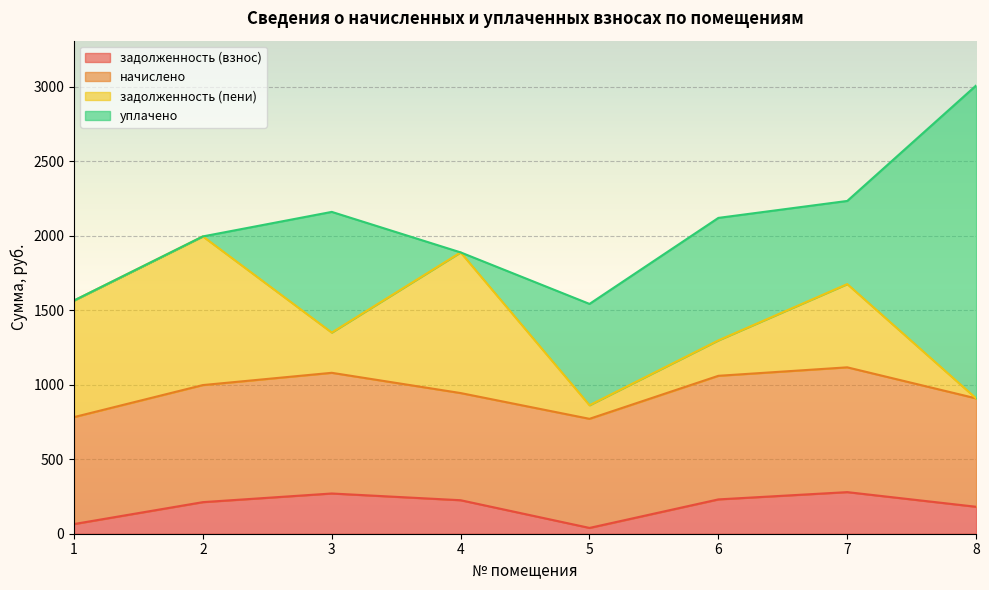

What is the difference between the уплачено values at 4 and 7?

558.0